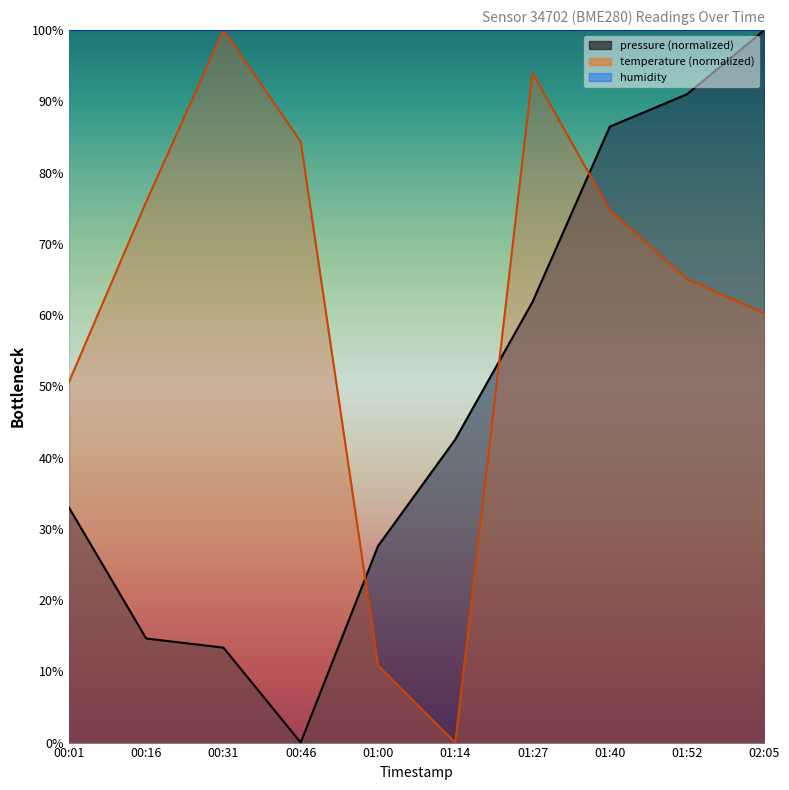

What is the maximum value for pressure?

100.0